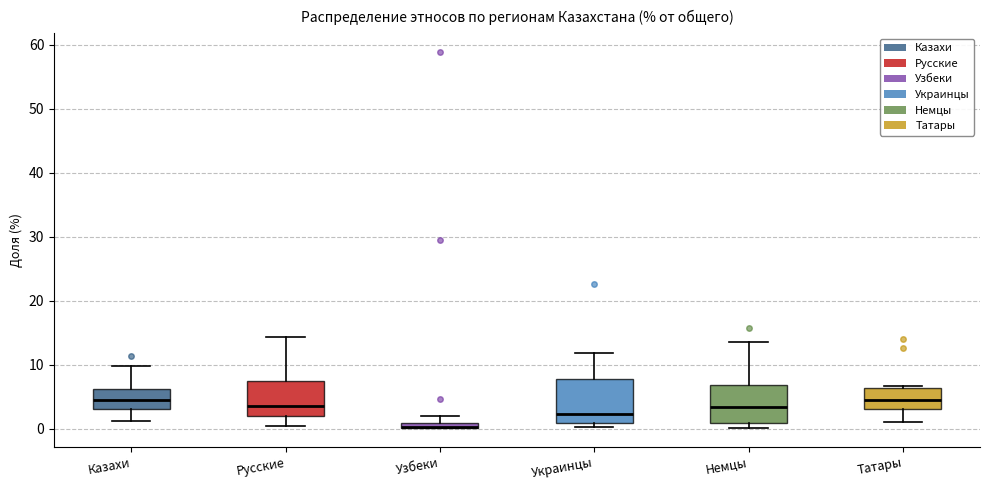

Comparing the boxes themselves (not the whiskers), which one is the tallest?

Украинцы